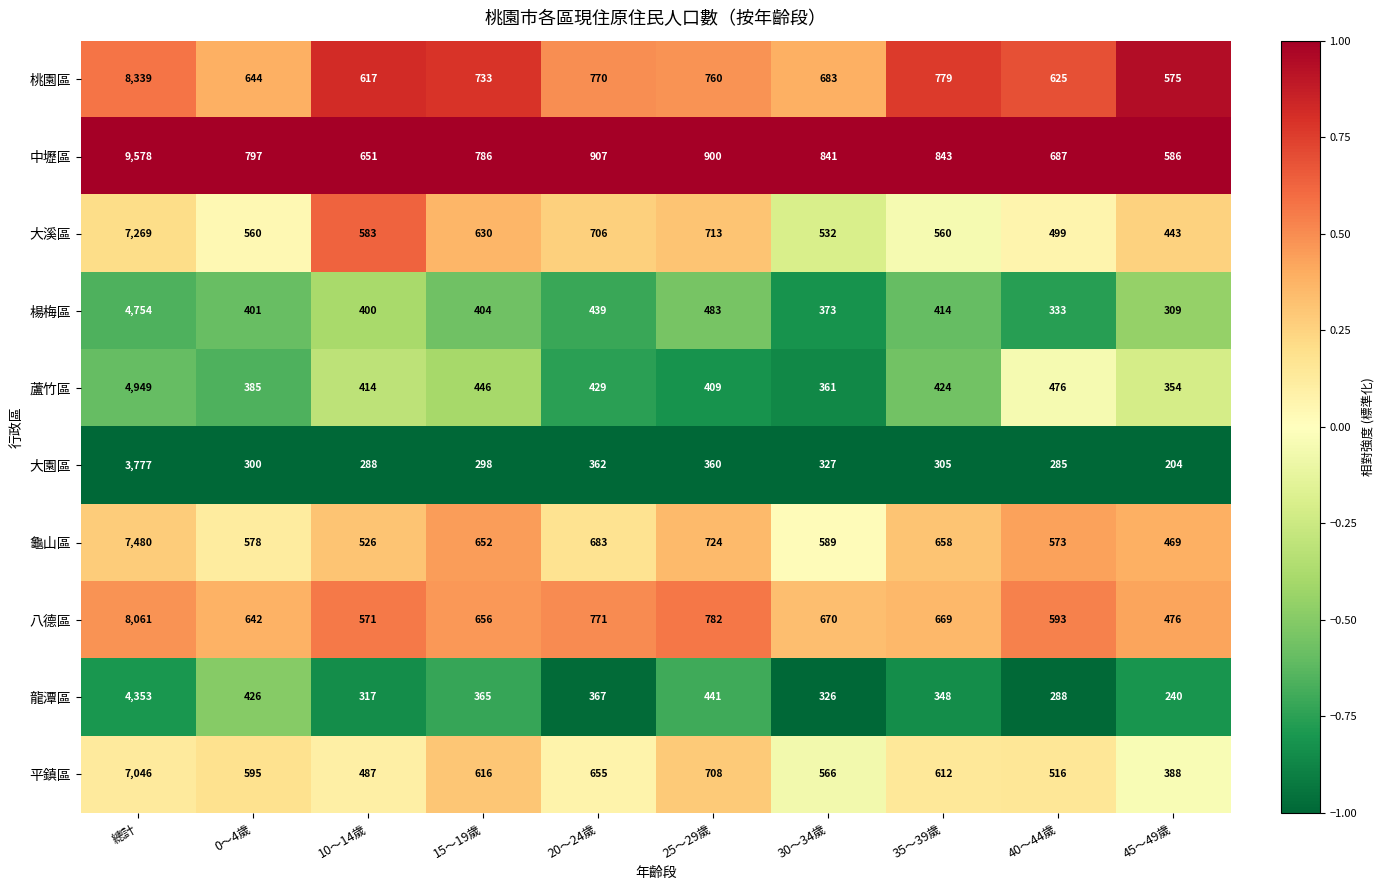

How many distinct data groups are displayed?

10